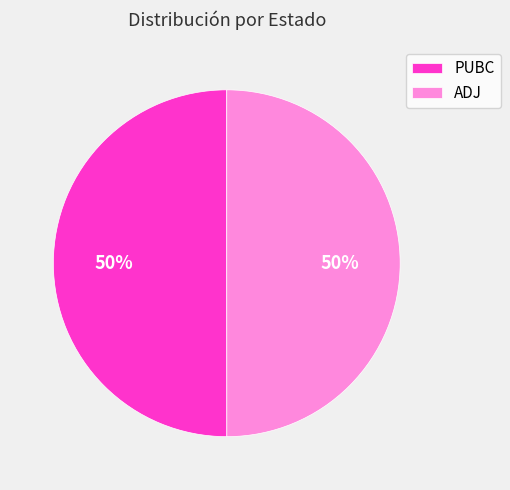

To the nearest percent, what portion does PUBC represent?

50%